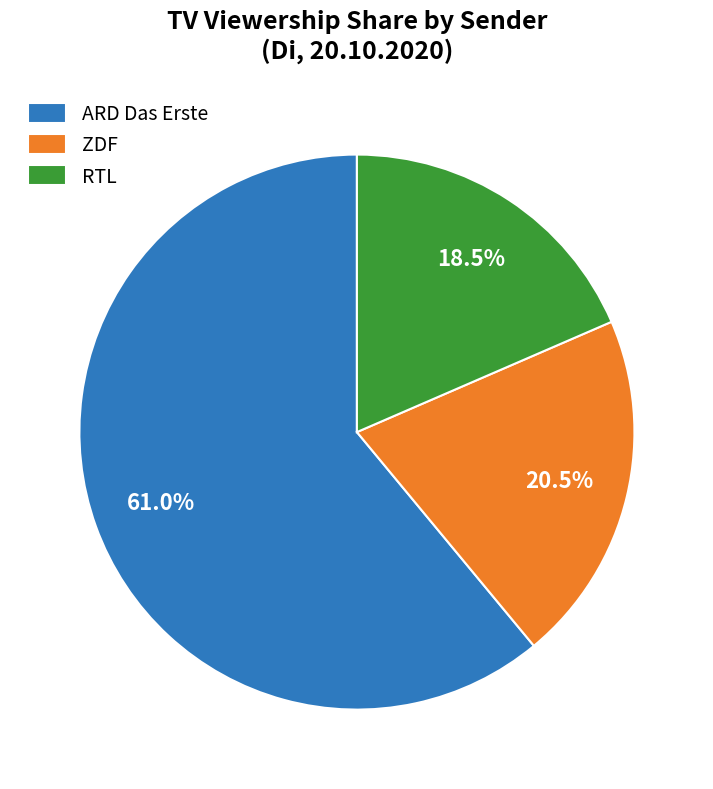

Count the number of slices in the pie.

3